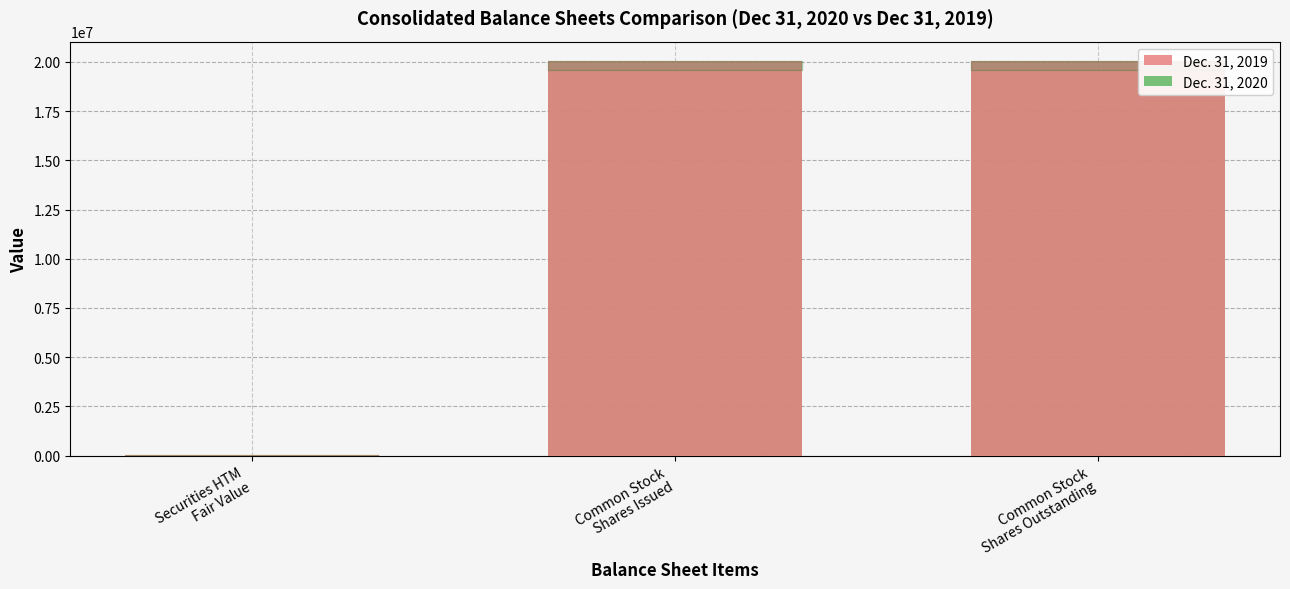

Is it true that Dec. 31, 2019 equals 8632 at Securities HTM
Fair Value?

True